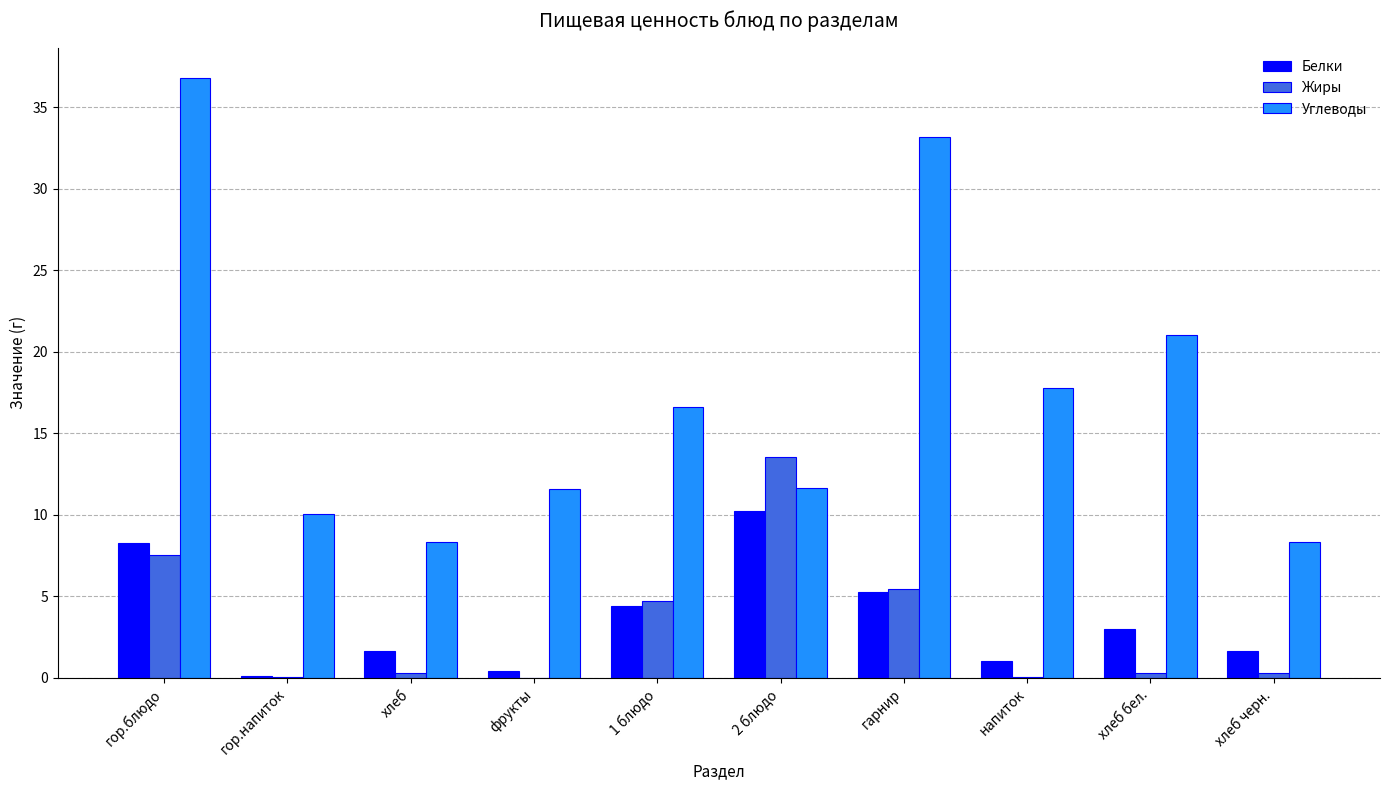

Where is Углеводы nearest to the value 22?

хлеб бел.